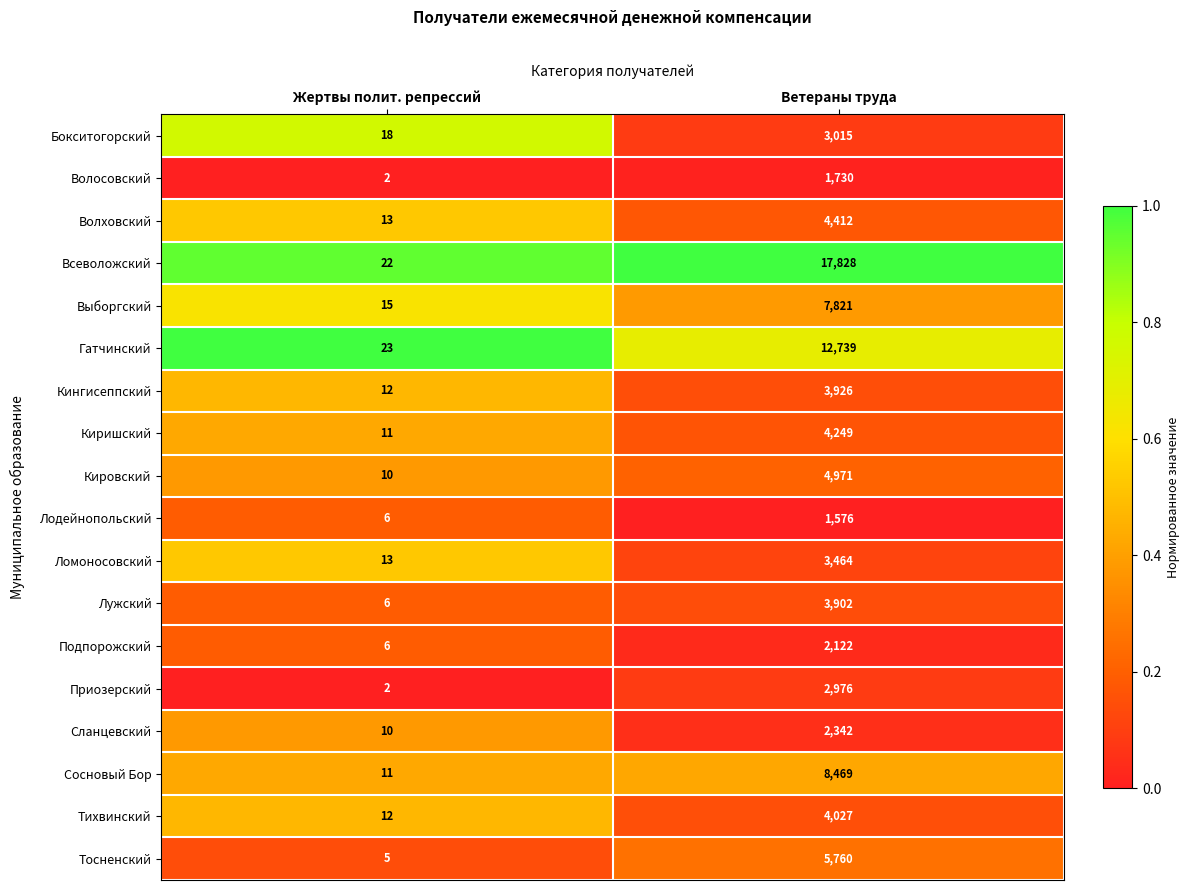

The value of Кингисеппский at Ветераны труда is 3926. True or false?

True